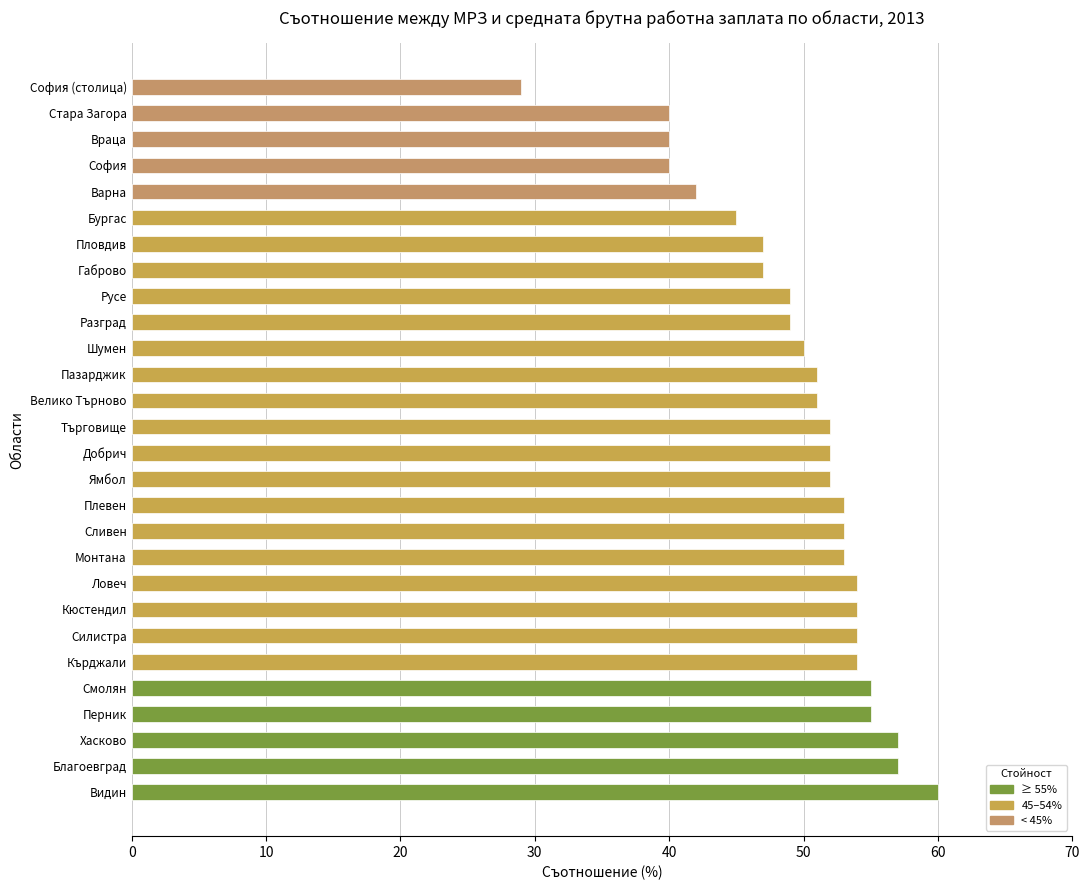

Between Стара Загора and Благоевград, which is larger?

Благоевград